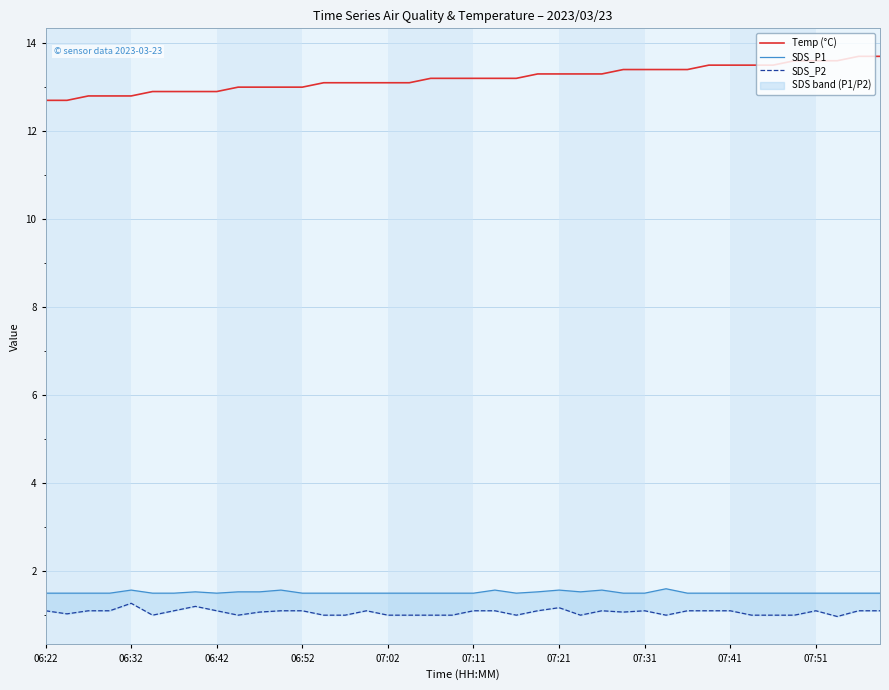

List the series in order of their peak value, highest first.

Temp (°C), SDS_P1, SDS_P2